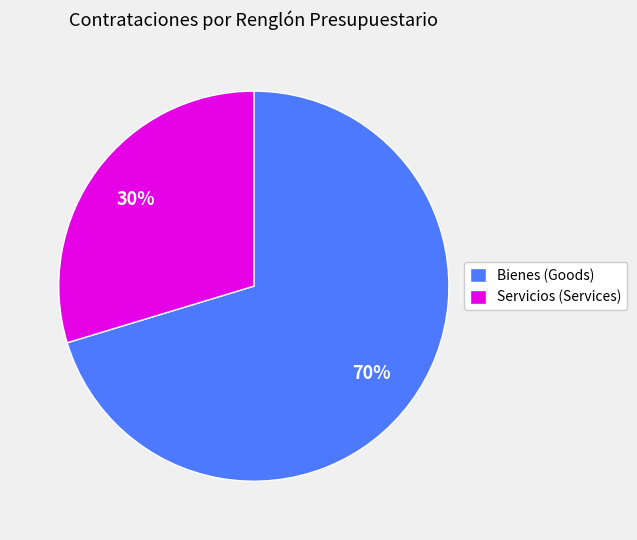

Rank the categories by value from highest to lowest.

Bienes (Goods), Servicios (Services)